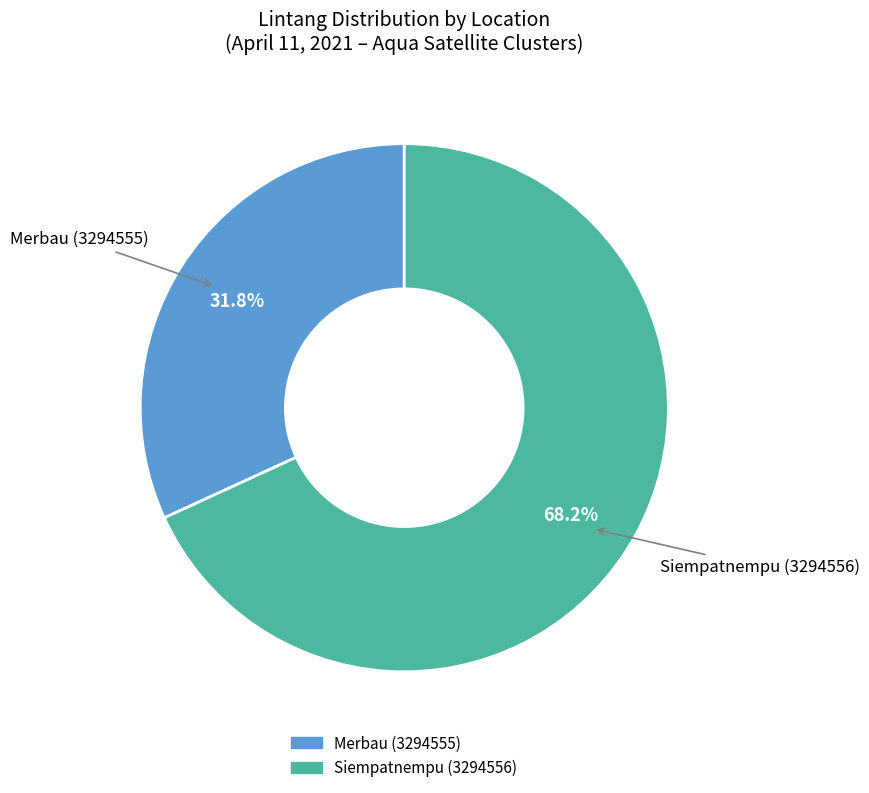

Which slice is the smallest?

Merbau (3294555)